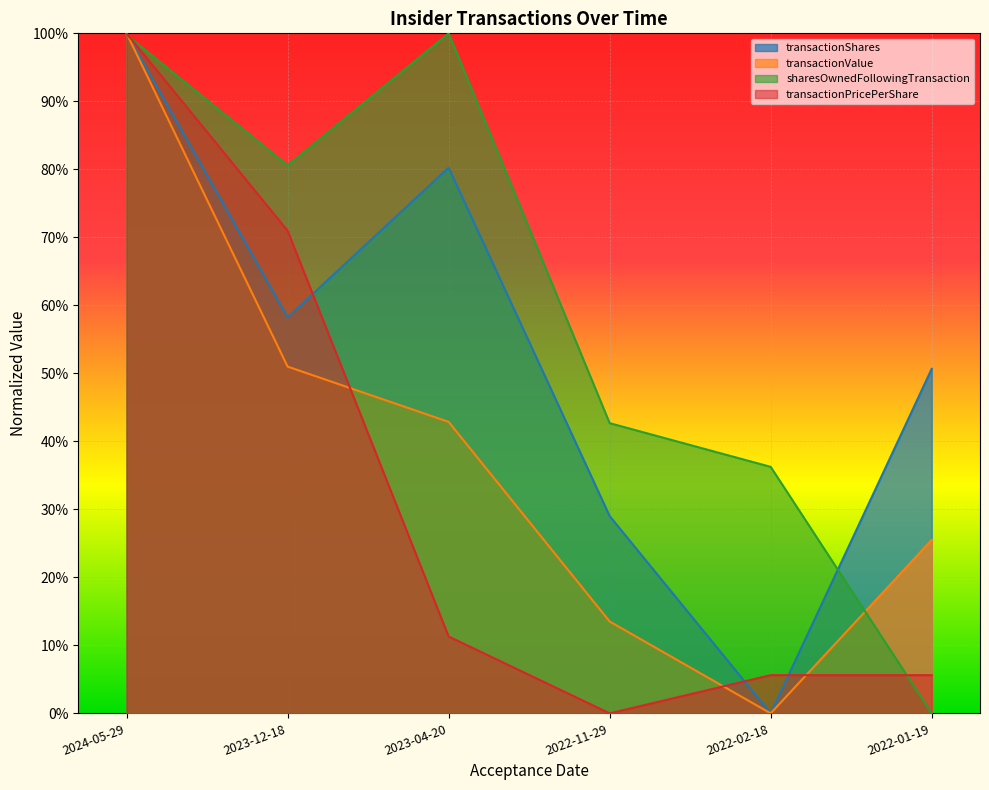

Rank the series by their average value, from highest to lowest.

sharesOwnedFollowingTransaction, transactionShares, transactionValue, transactionPricePerShare